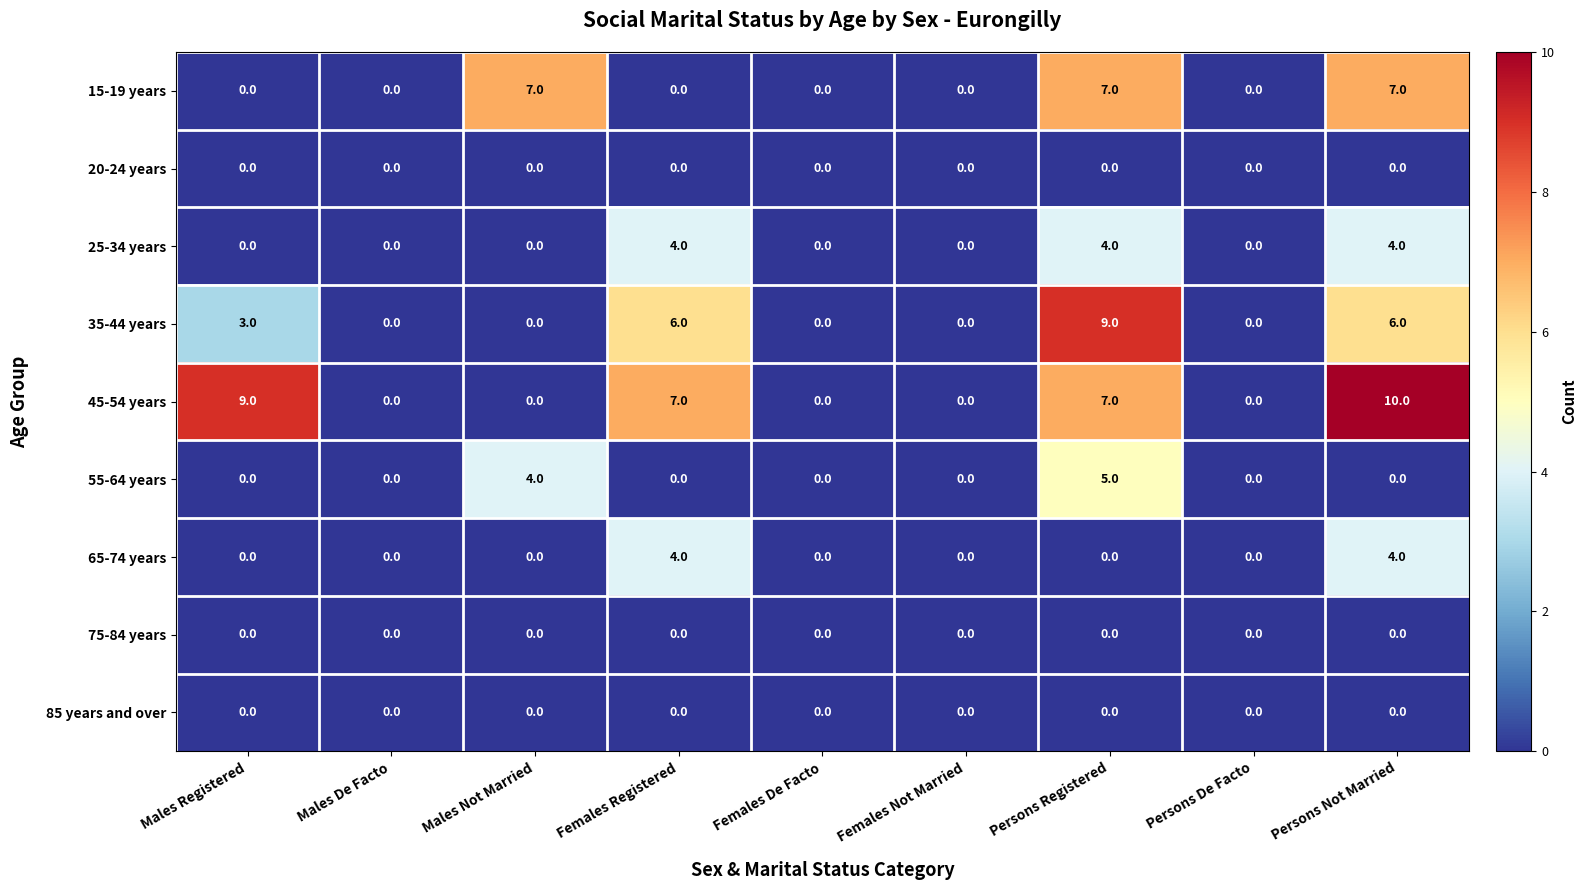

Count the number of categories in the chart.

9